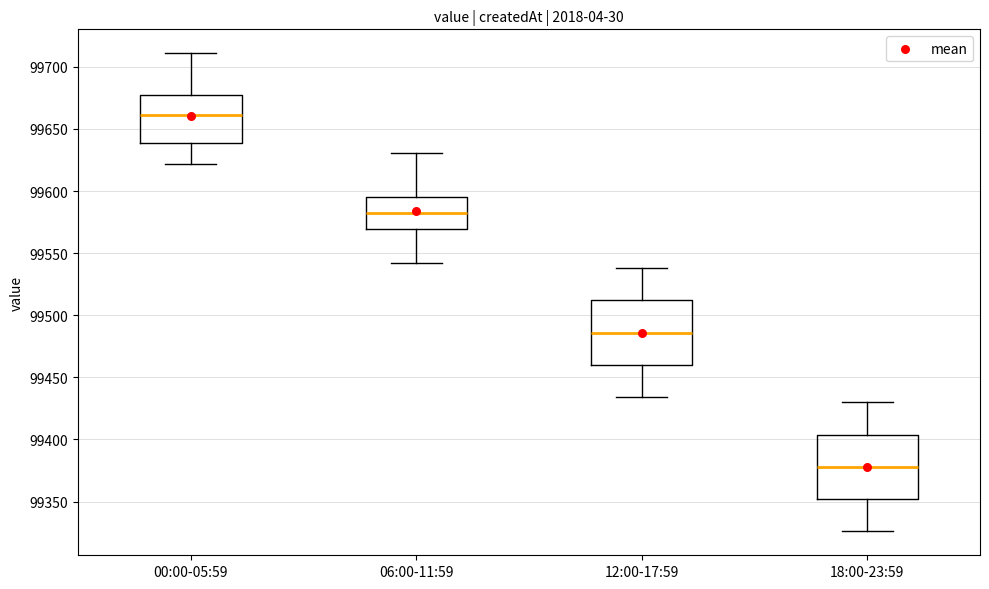

Where does the upper whisker of the box for 00:00-05:59 end on the y-axis? The values are not printed on the chart, so give them approximately, as read against the axis.

99710